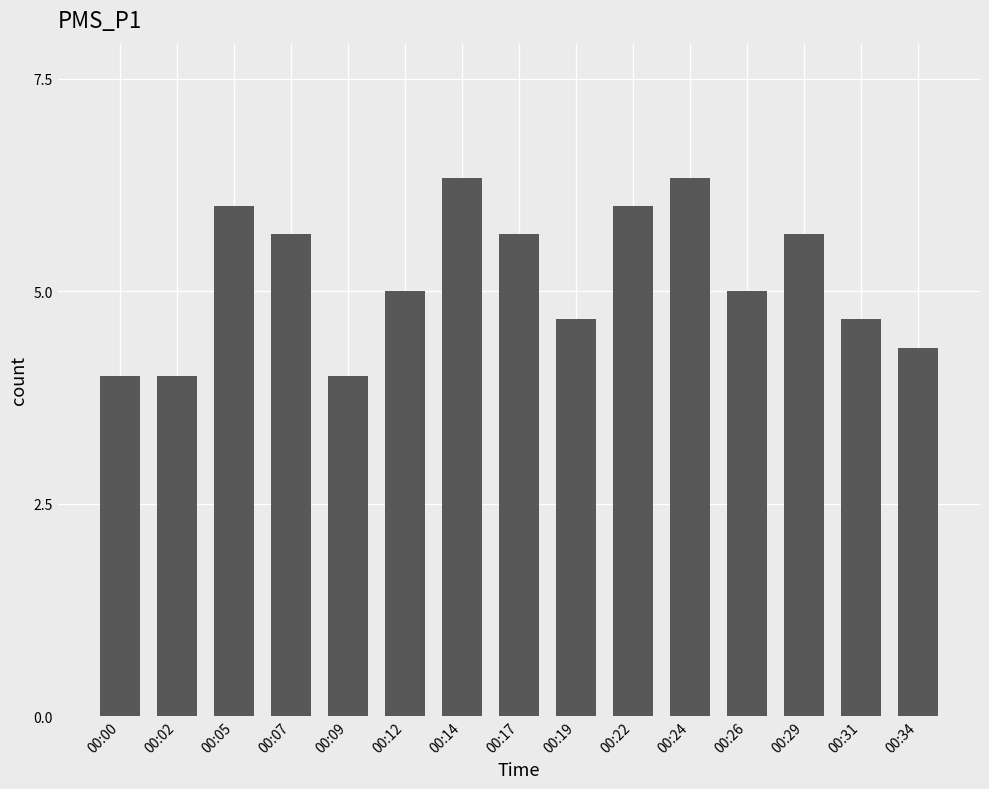

What is the difference between the second highest and minimum values?

2.3